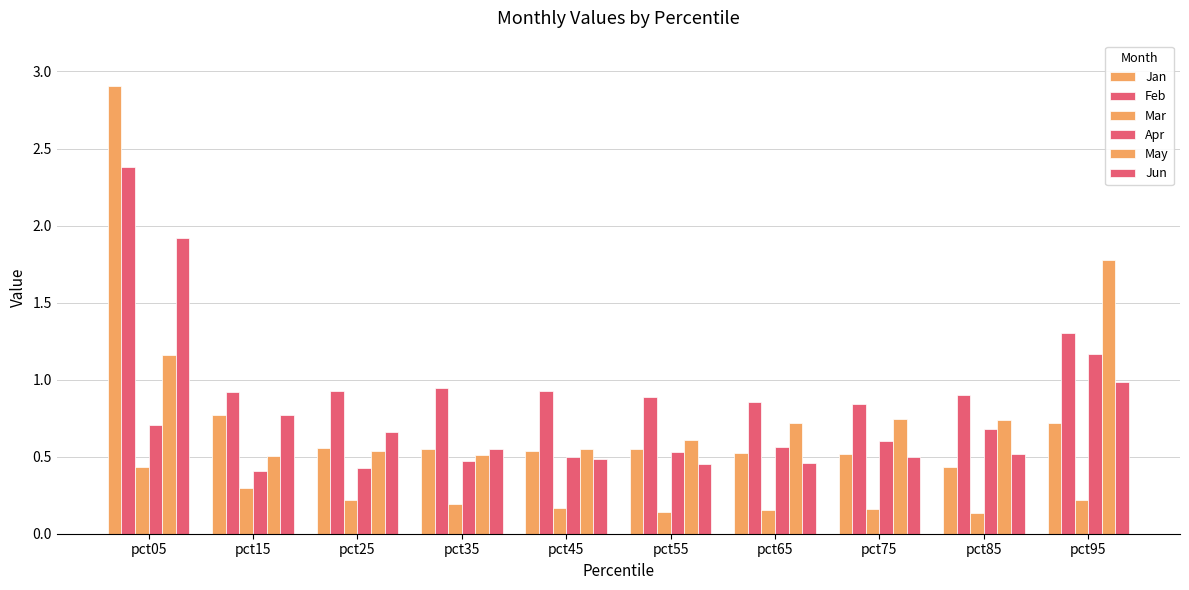

Between pct45 and pct25, which is larger?

pct25